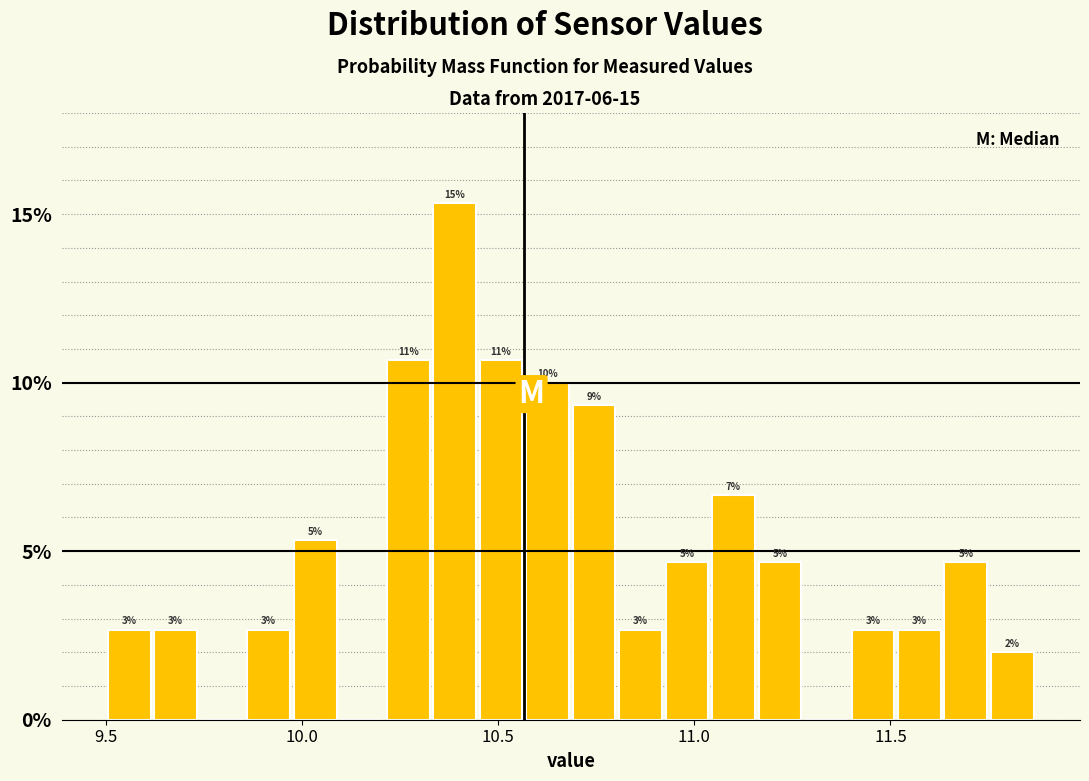

Around what value on the x-axis is the tallest bar? Give the approximate position of its centre, as read against the axis.

10.40